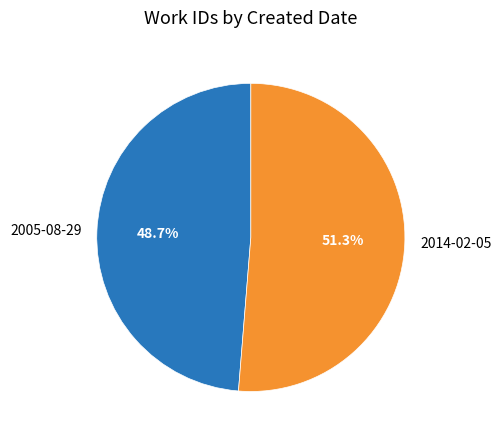

Count the number of slices in the pie.

2